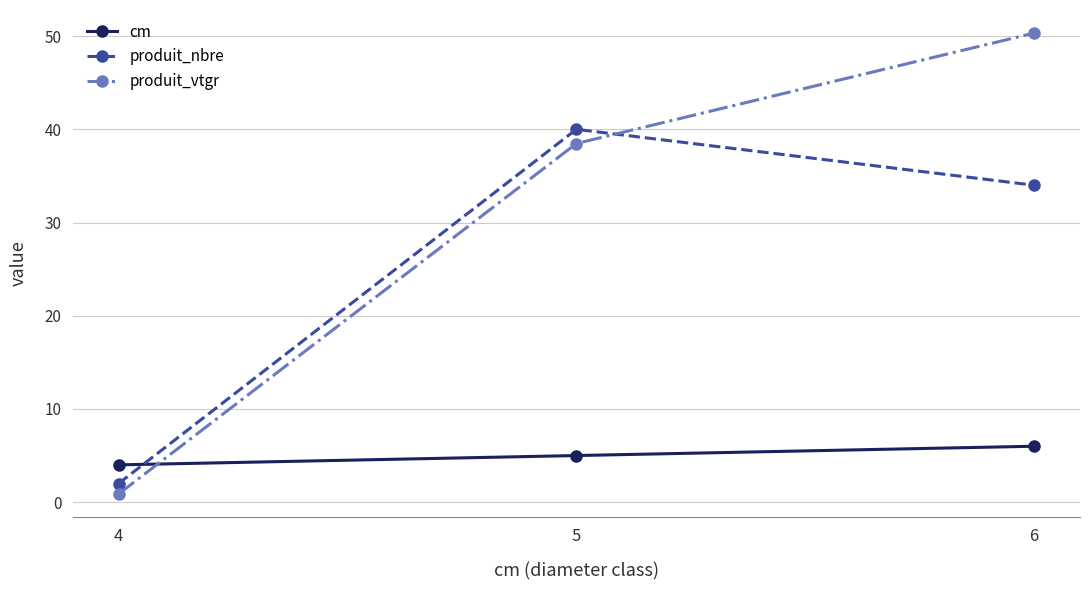

What is the greatest value displayed?

50.3